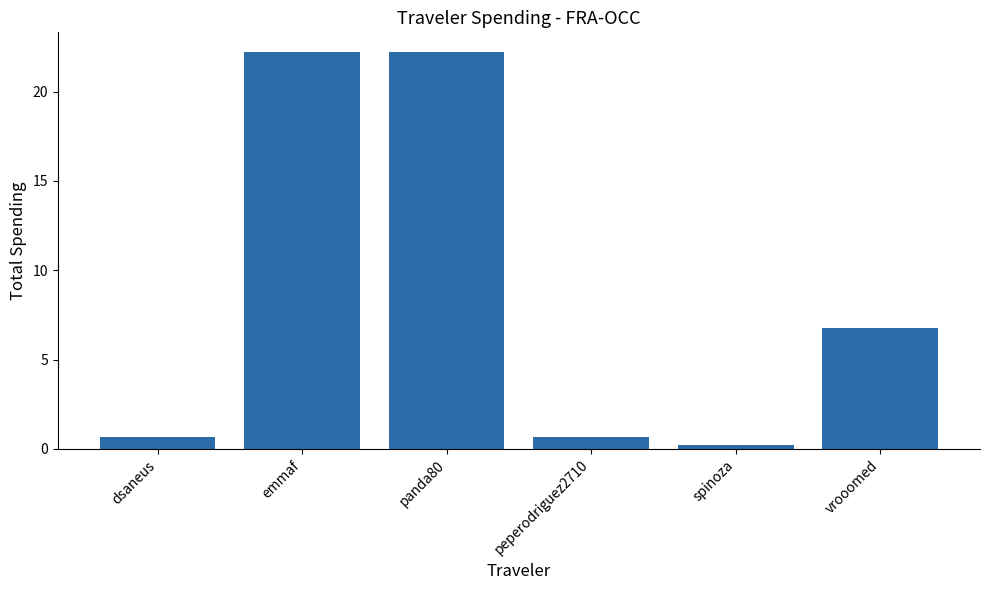

The chart shows a value of 9.7 at emmaf. True or false?

False